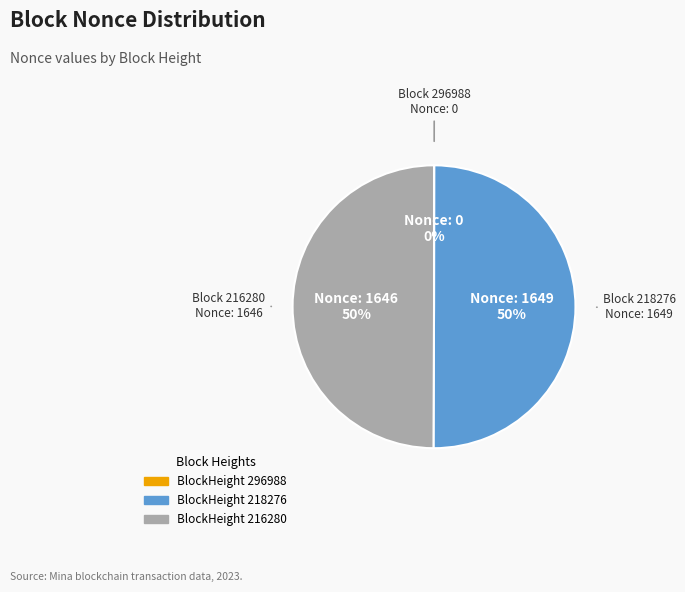

To the nearest percent, what is the difference between the largest and smallest slice percentages?

50%